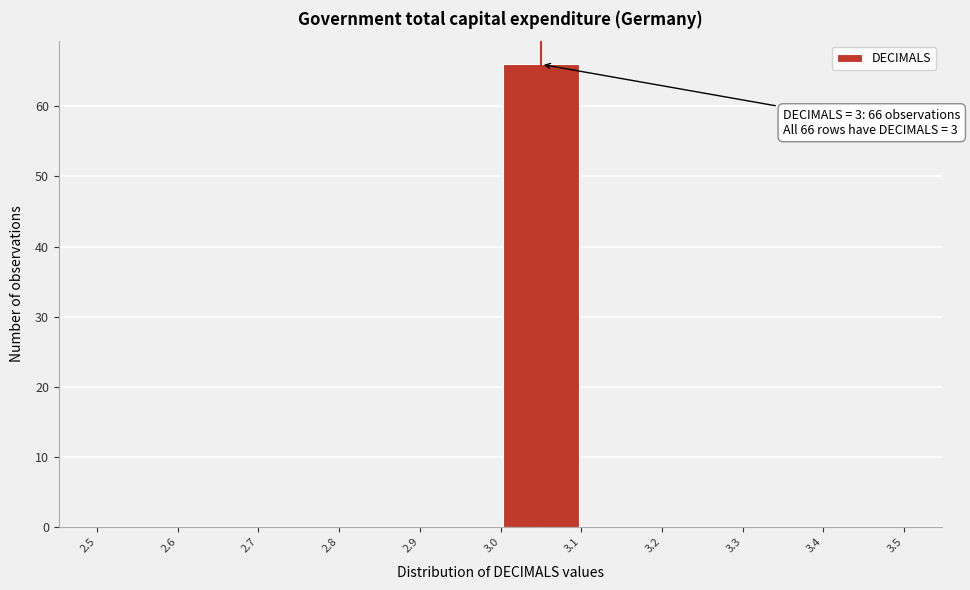

Which range on the x-axis has the tallest bar?

3.0 to 3.1